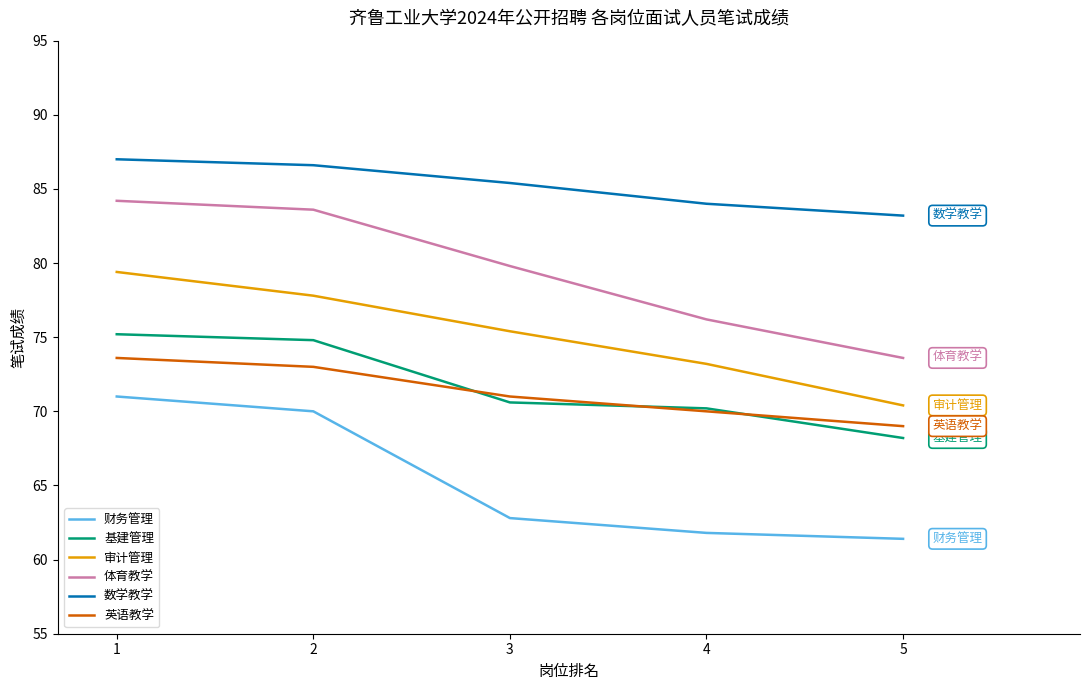

Reading left to right, extract all data points from this chart.

财务管理: 71.0	70.0	62.8	61.8	61.4
基建管理: 75.2	74.8	70.6	70.2	68.2
审计管理: 79.4	77.8	75.4	73.2	70.4
体育教学: 84.2	83.6	79.8	76.2	73.6
数学教学: 87.0	86.6	85.4	84.0	83.2
英语教学: 73.6	73.0	71.0	70.0	69.0